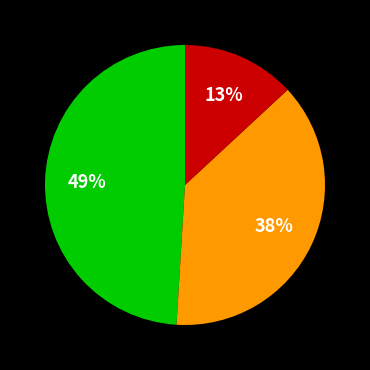

Does any single category account for the majority?

No